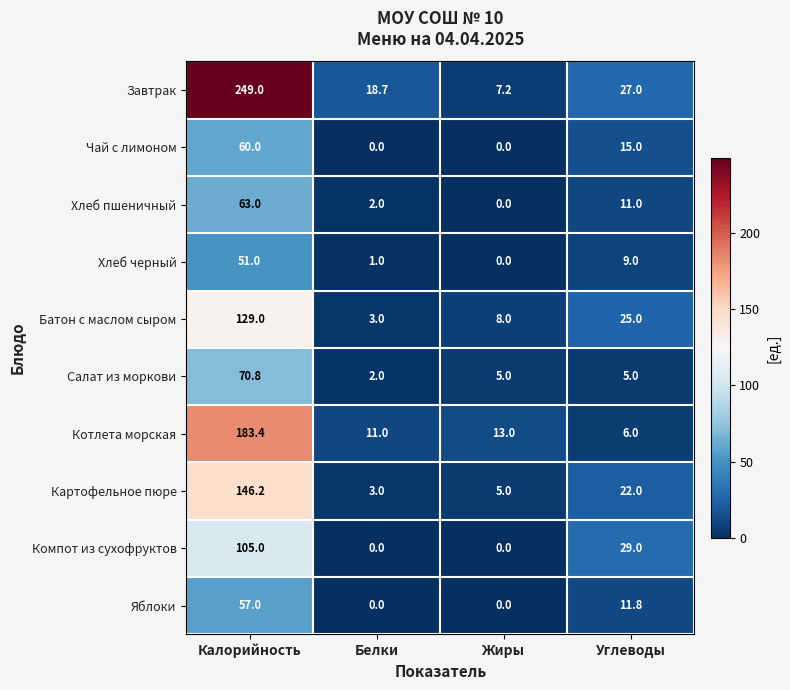

Rank the series at Углеводы from lowest to highest value.

Салат из моркови, Котлета морская, Хлеб черный, Хлеб пшеничный, Яблоки, Чай с лимоном, Картофельное пюре, Батон с маслом сыром, Завтрак, Компот из сухофруктов